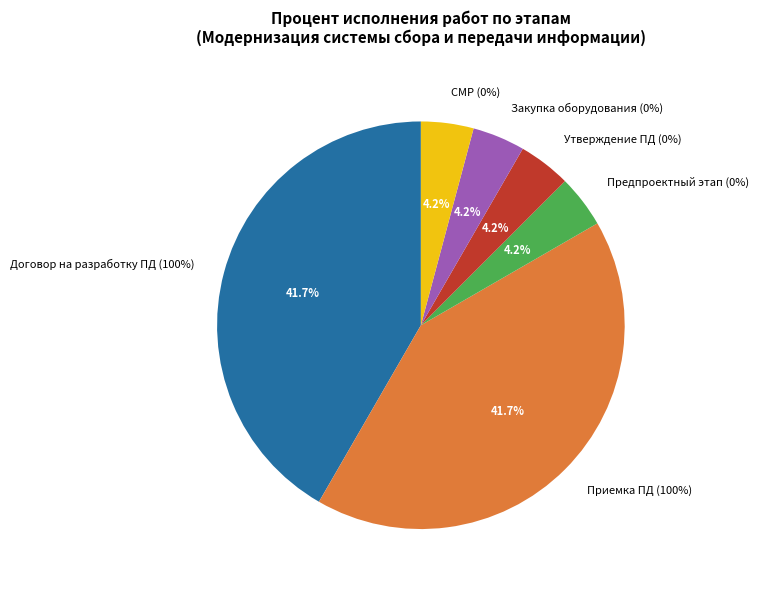

Is it true that Организационный этап is 10% of the pie?

False